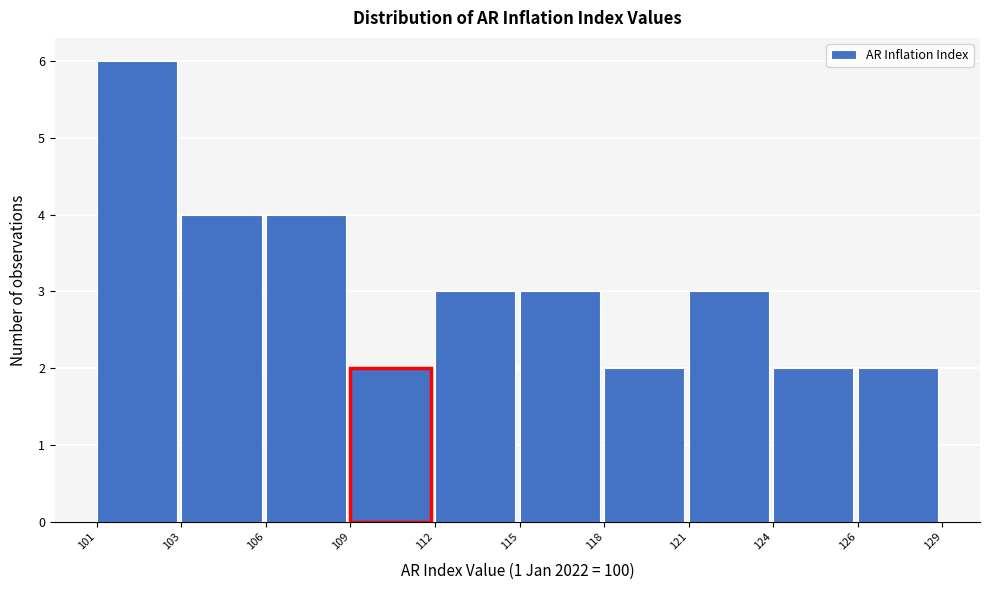

Reading left to right, transcribe all the data shown in this chart.

101=6	103=4	106=4	109=2	112=3	115=3	118=2	121=3	124=2	126=2